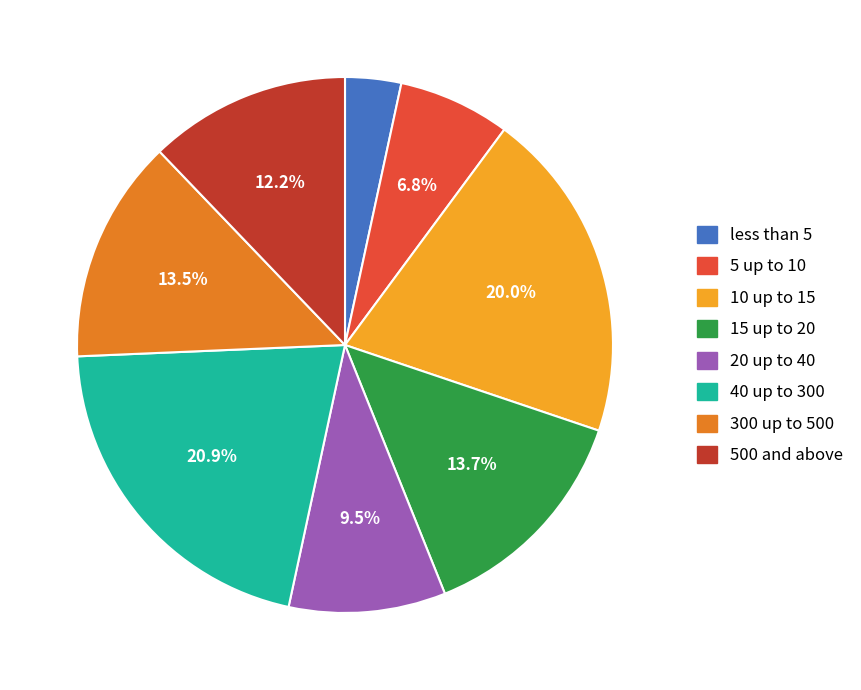

What percentage is the 10 up to 15 slice, to the nearest percent?

20%